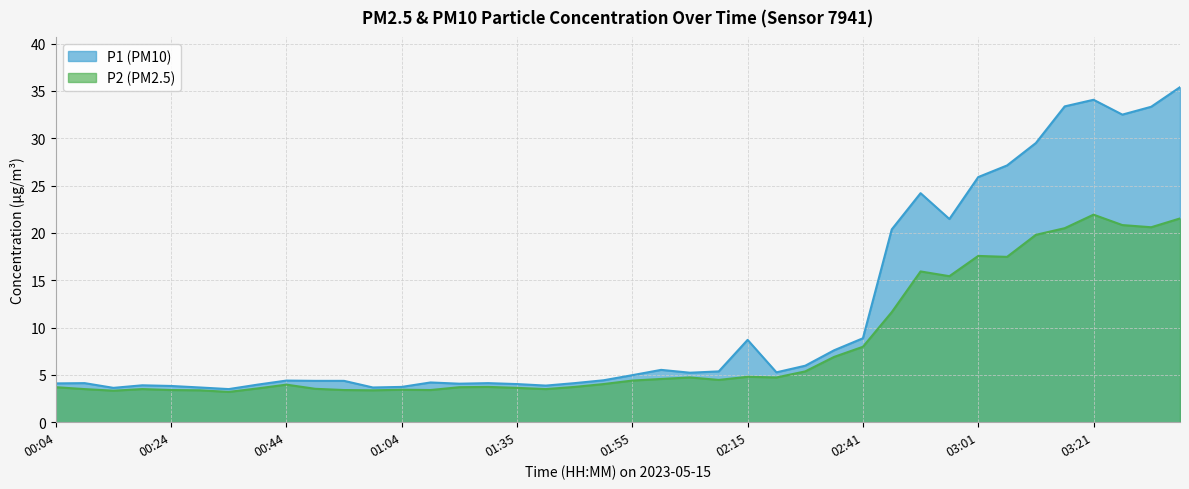

What position from the right is 01:04?

28